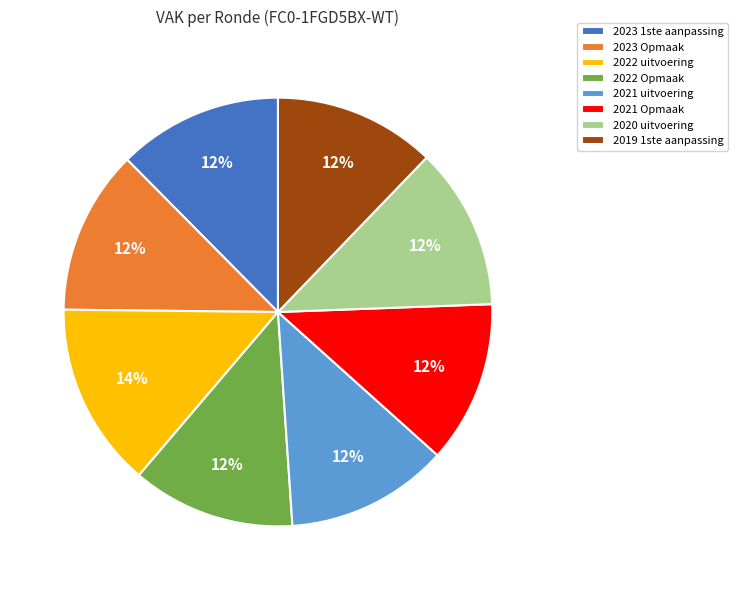

What is the largest slice in the pie chart?

2022 uitvoering